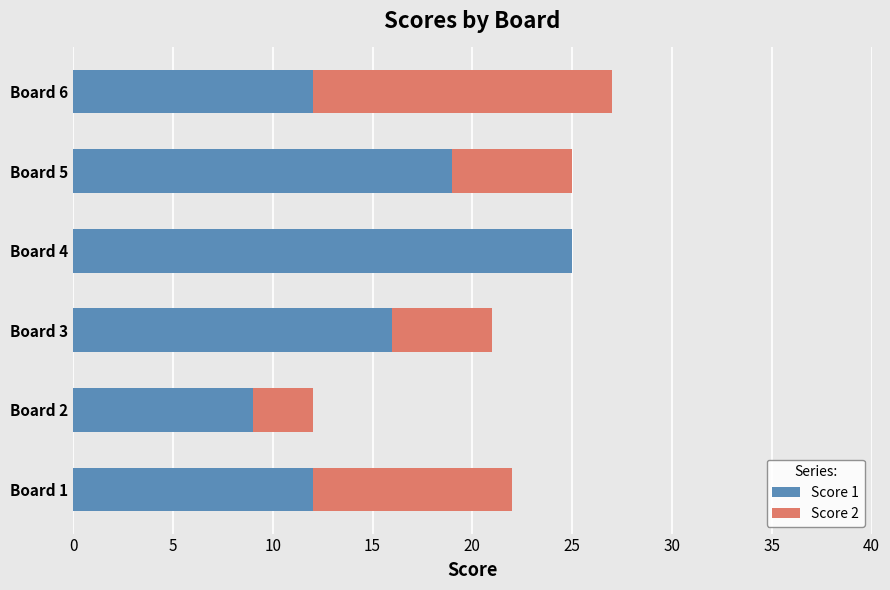

The value of Score 1 at Board 2 is 9. True or false?

True